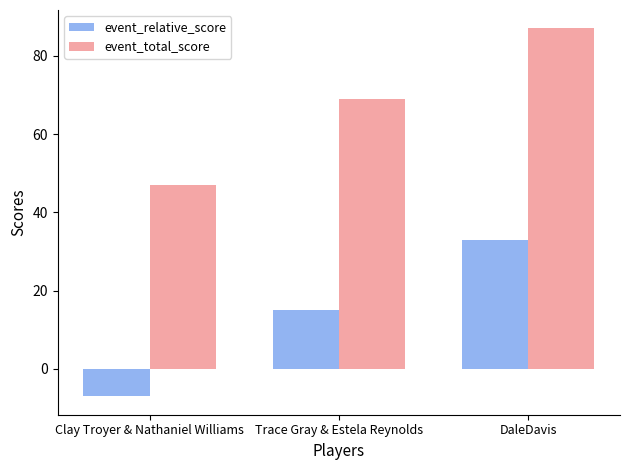

Reading left to right, what are all the values shown in this chart?

event_relative_score: Clay Troyer & Nathaniel Williams=-7	Trace Gray & Estela Reynolds=15	DaleDavis=33
event_total_score: Clay Troyer & Nathaniel Williams=47	Trace Gray & Estela Reynolds=69	DaleDavis=87